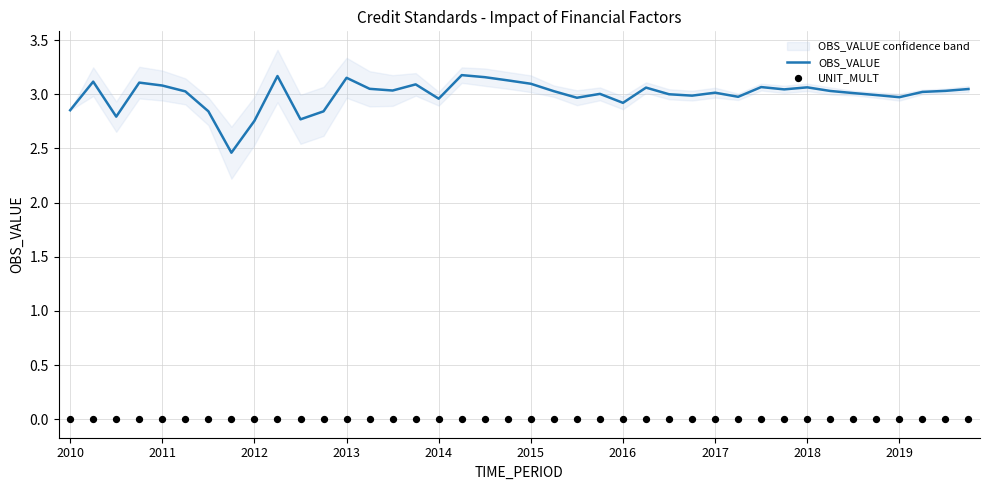

Which series reaches the minimum Y coordinate?

UNIT_MULT